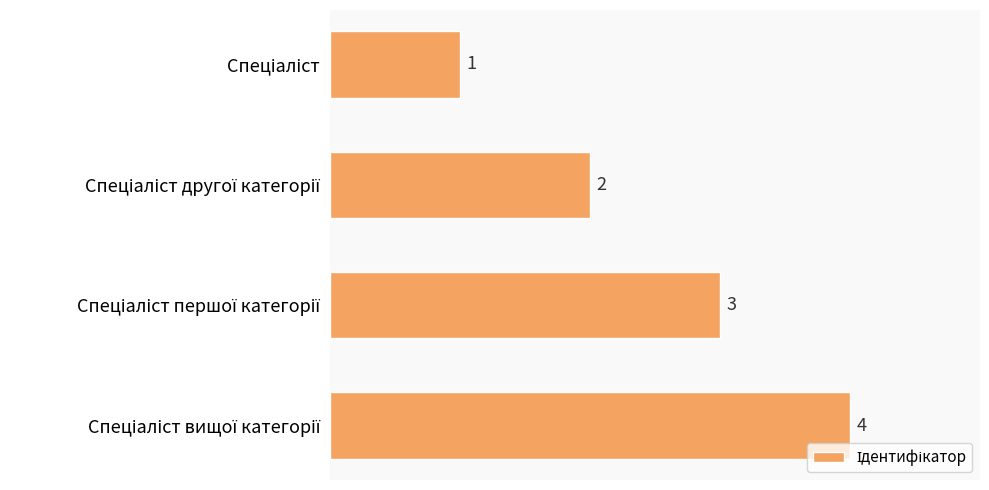

Count the values in the range 2 to 4.

3